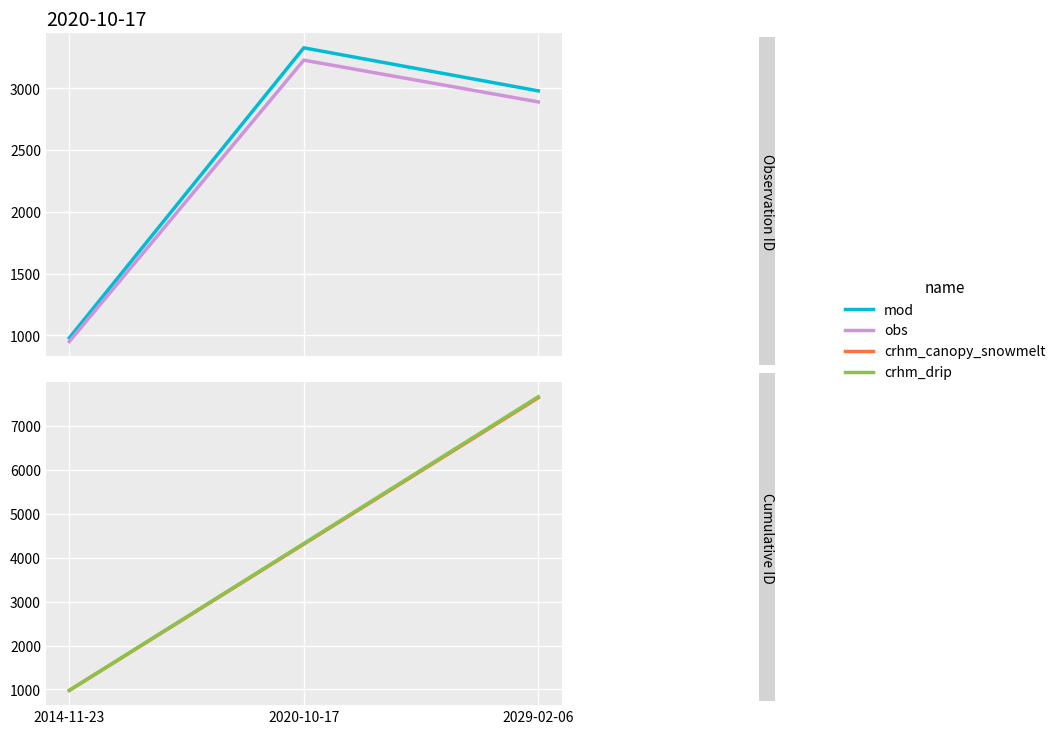

What is the average value of the crhm_canopy_snowmelt series?

4307.0